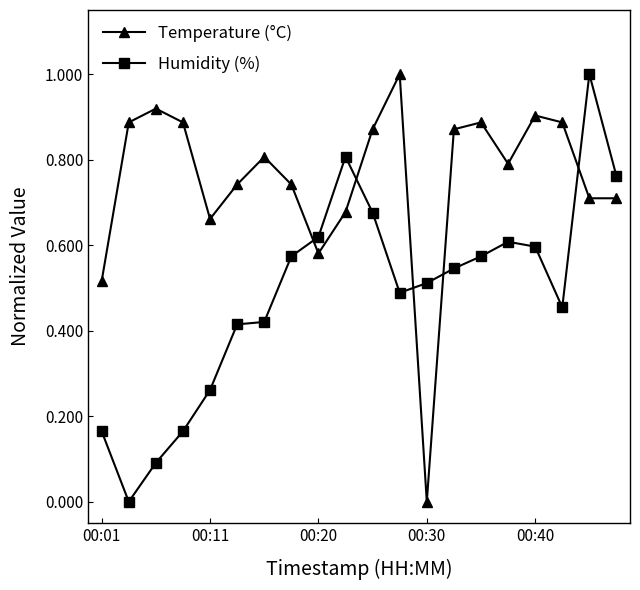

What is the difference between the maximum and minimum values in the Temperature (°C) series?

1.0